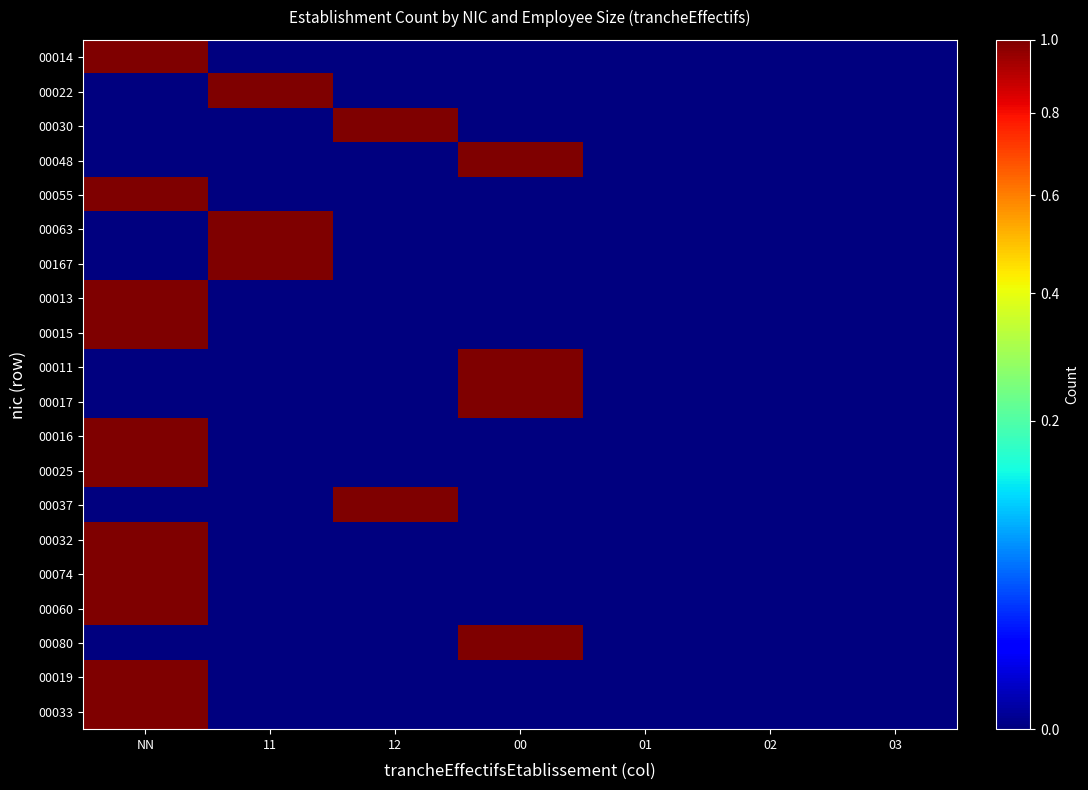

At how many categories does at least one series exceed 0?

4